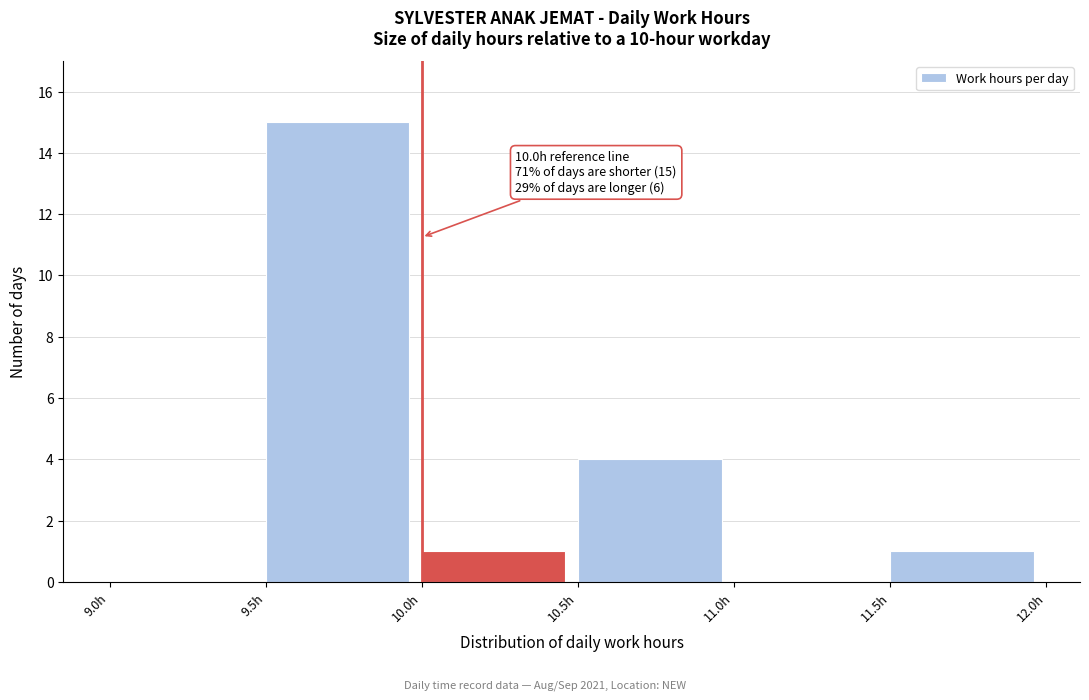

Which range on the x-axis has the tallest bar?

9.5 to 10.0